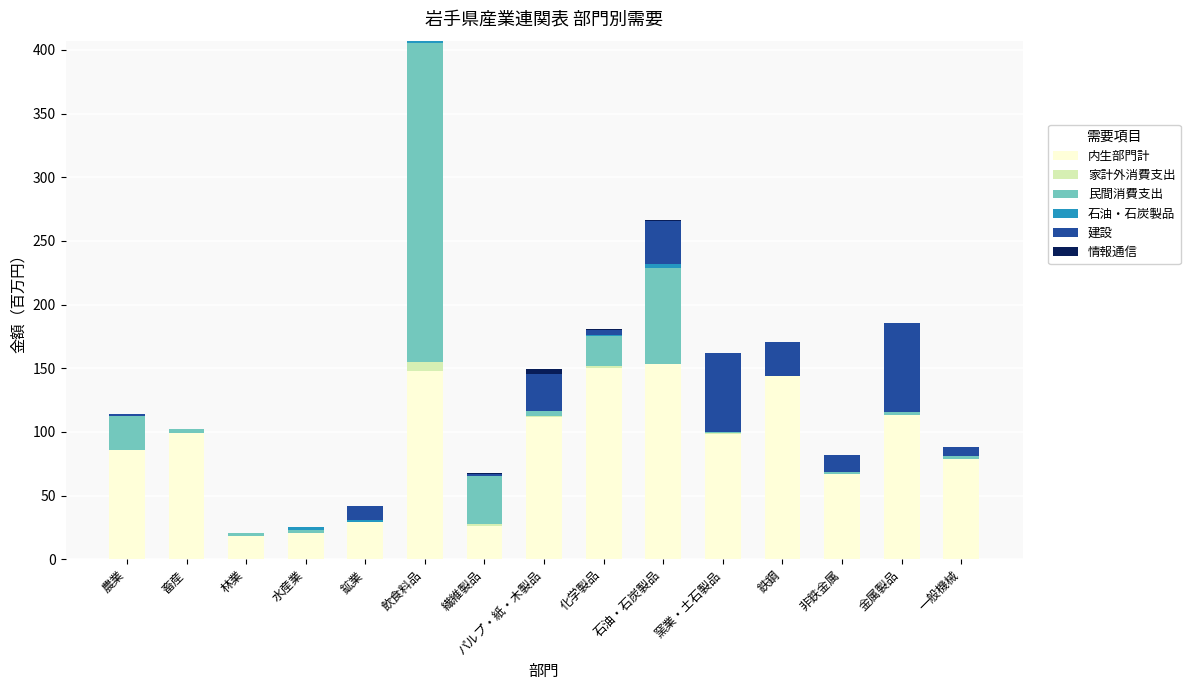

At which category is the sum across all series the highest?

飲食料品